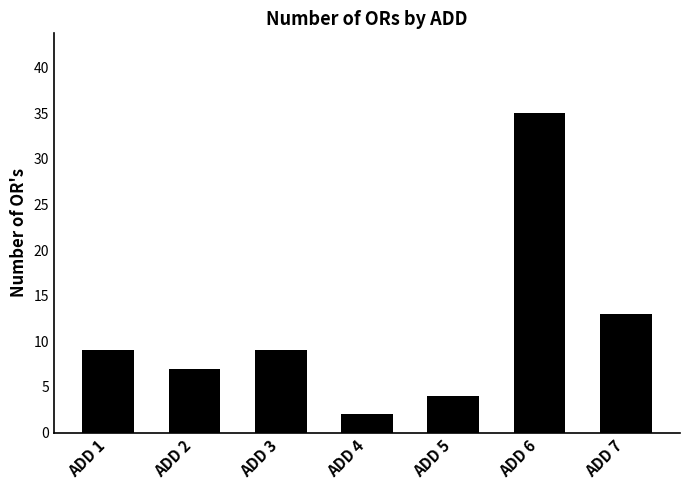

Between ADD 1 and ADD 7, which is larger?

ADD 7